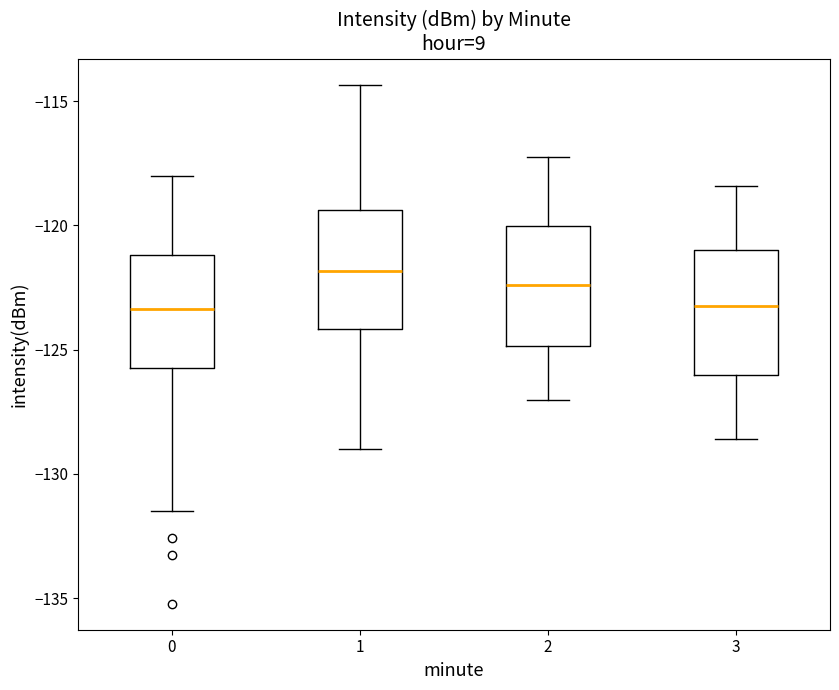

Reading left to right, read every box against the y-axis: the position of its median line, the range the box covers, and the ends of its whiskers. The values are not printed on the chart, so give them approximately, as read against the axis.

0: median -123.5, box -125.5 to -121.0, whiskers -131.5 to -118.0
1: median -122.0, box -124.0 to -119.5, whiskers -129.0 to -114.5
2: median -122.5, box -125.0 to -120.0, whiskers -127.0 to -117.0
3: median -123.0, box -126.0 to -121.0, whiskers -128.5 to -118.5